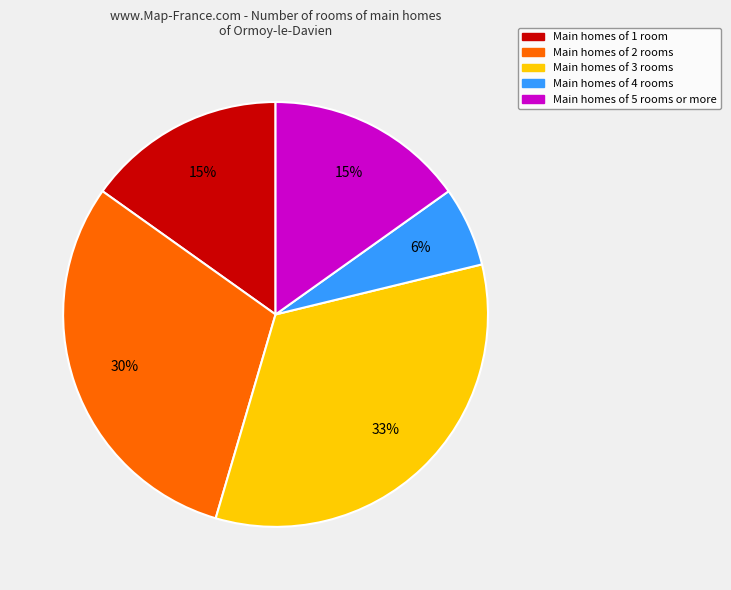

To the nearest percent, what is the average slice percentage?

20%